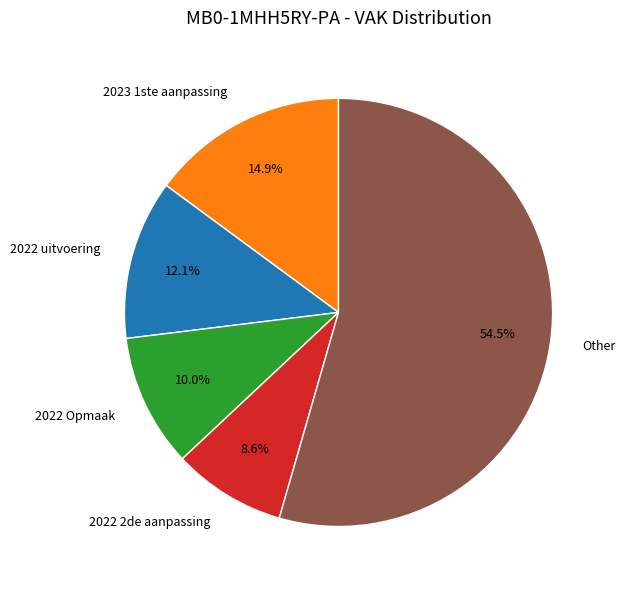

How many segments does this pie chart have?

5